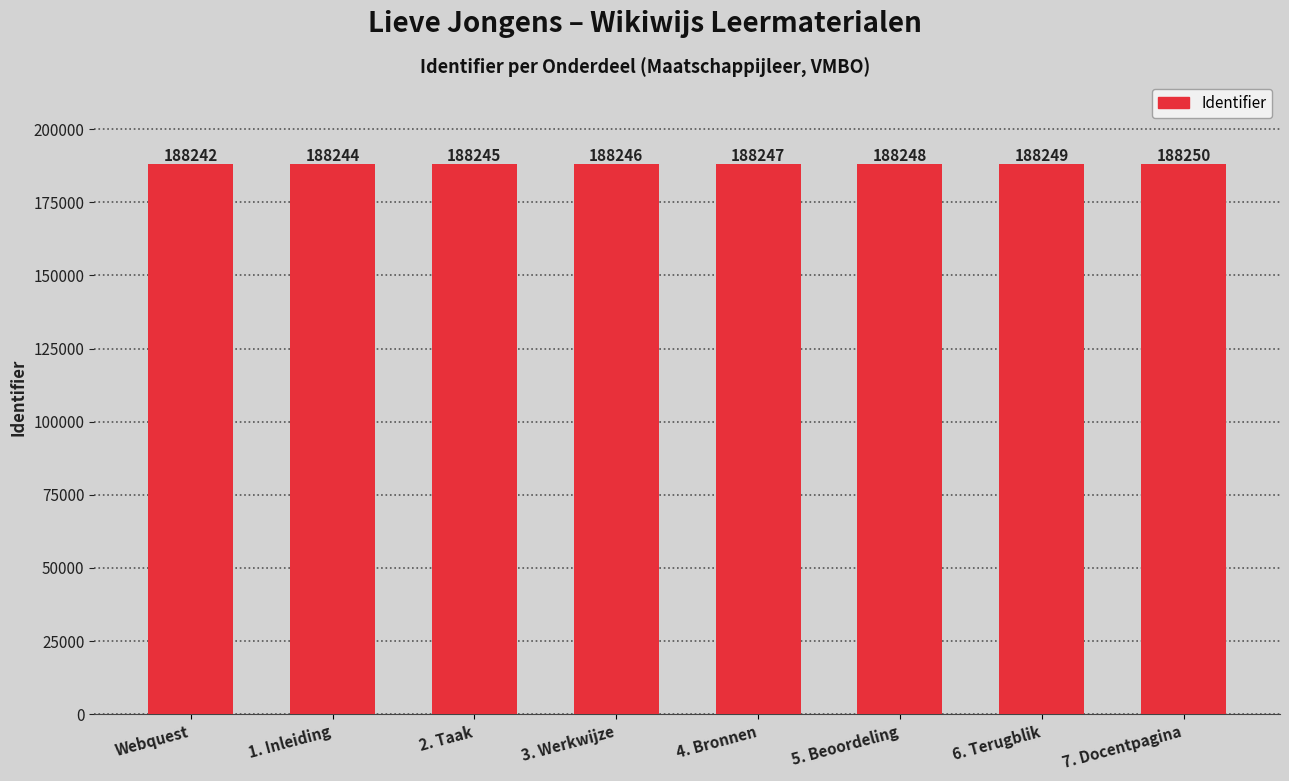

Between Webquest and 5. Beoordeling, which is larger?

5. Beoordeling